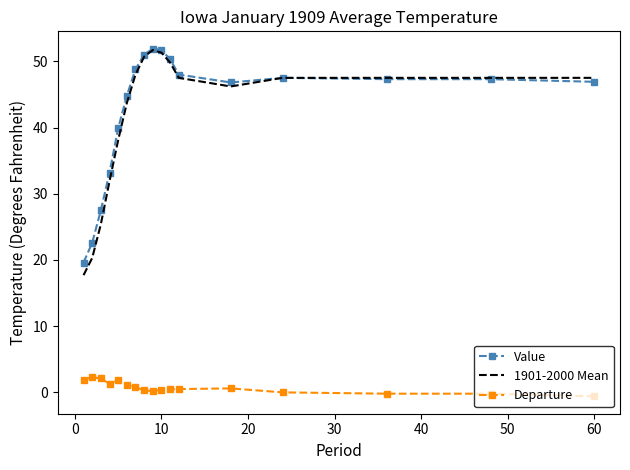

True or false: Value and Departure cross at least once.

False